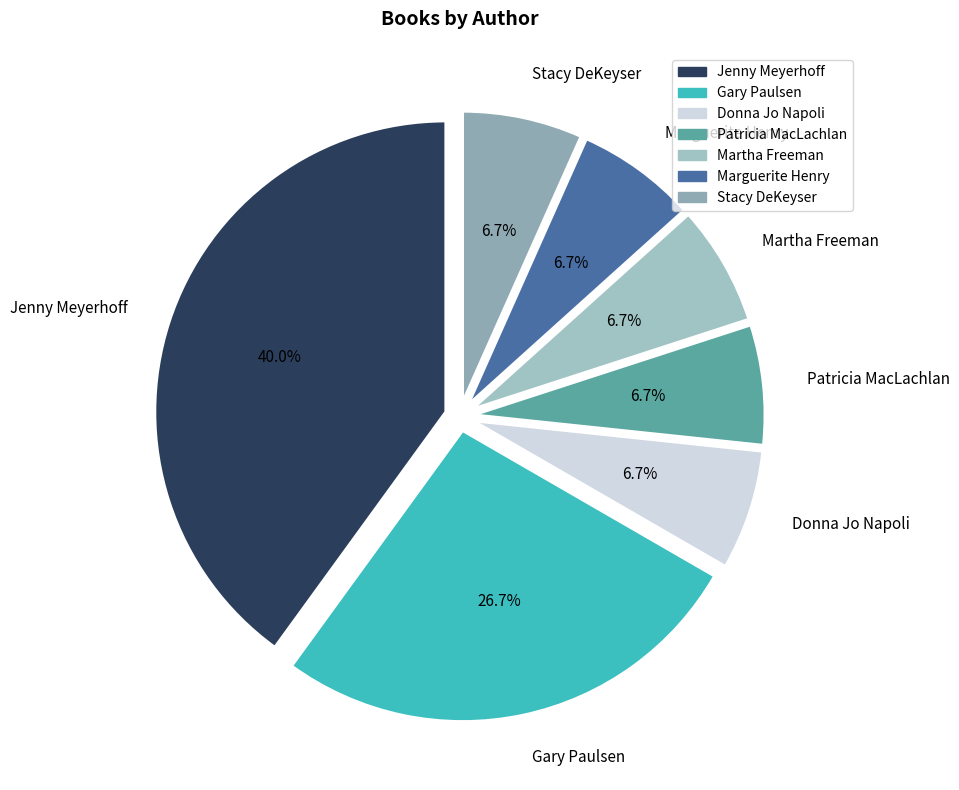

What is the largest slice in the pie chart?

Jenny Meyerhoff